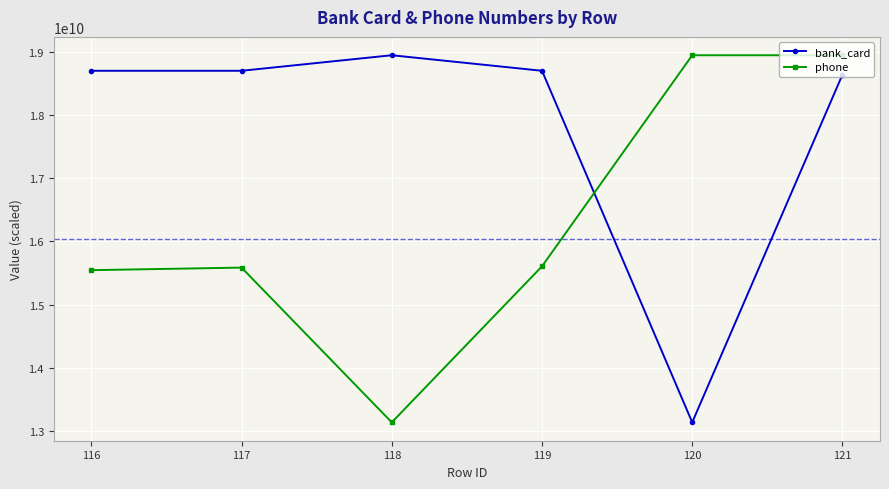

Which category has the lowest value in the bank_card series?

120